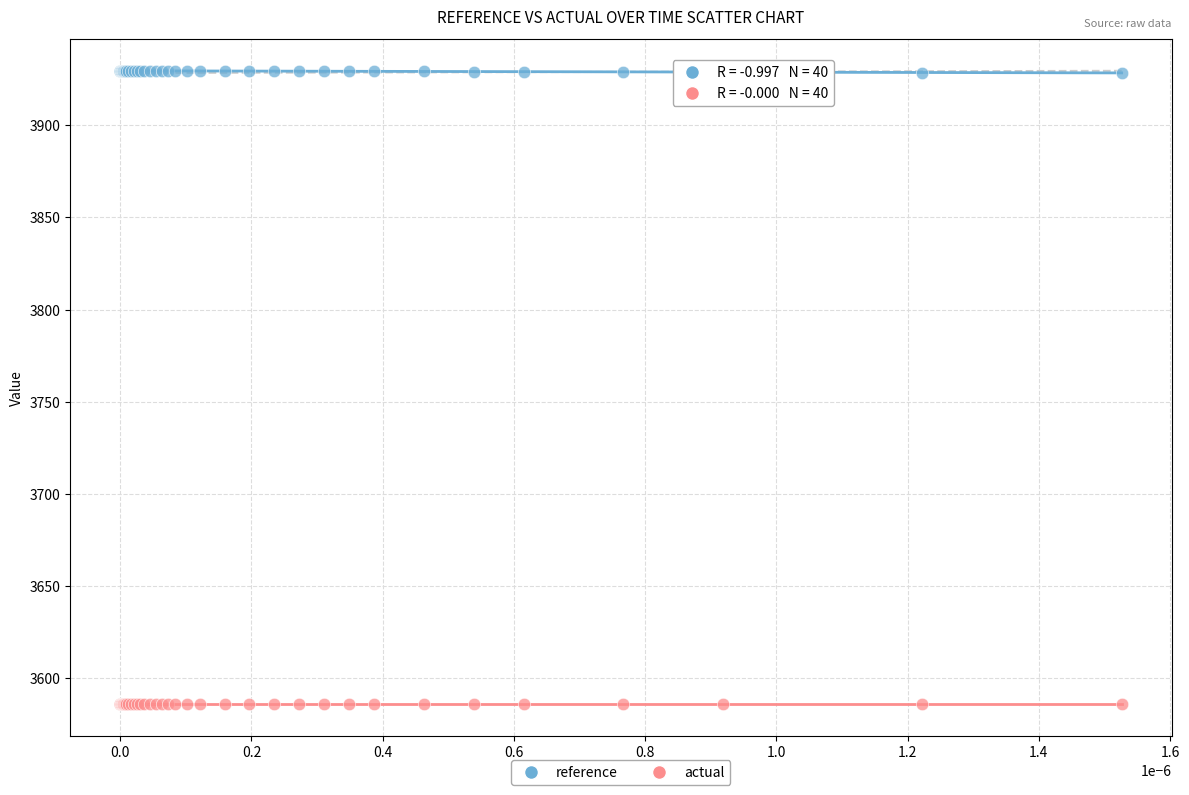

Which series reaches the maximum Y coordinate?

reference